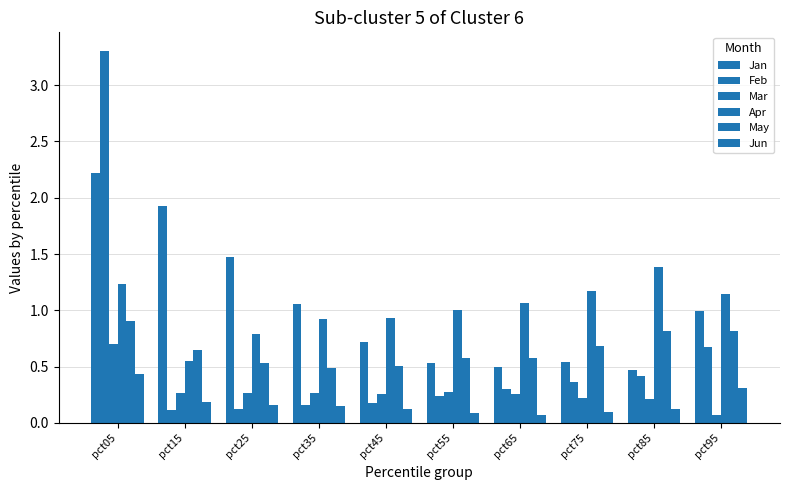

How many bars are there in each group?

6